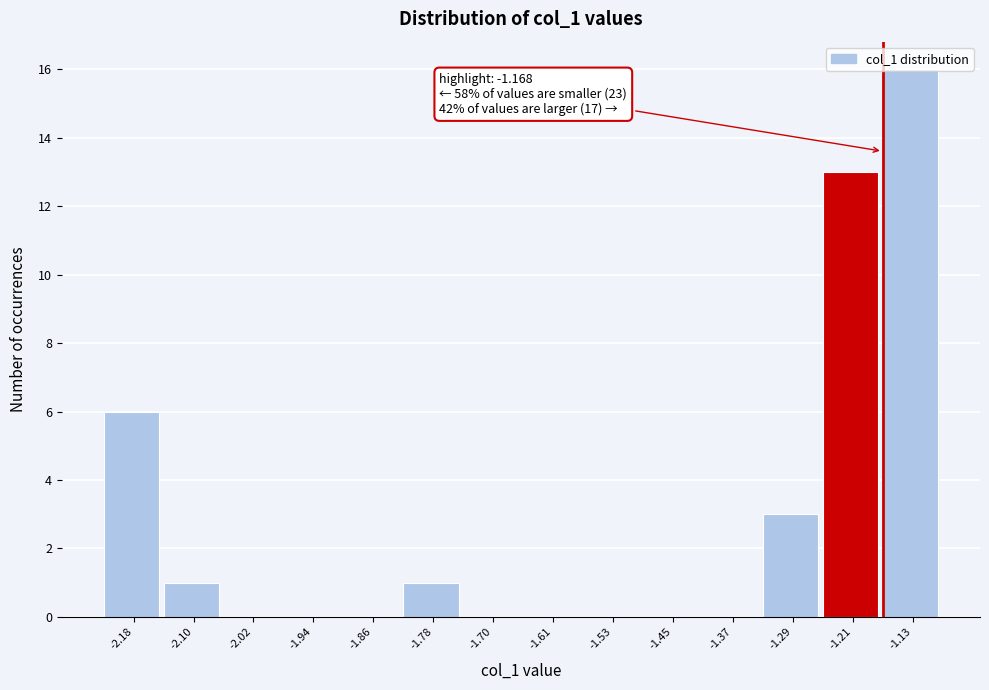

Over which range of the x-axis is the bar tallest?

-1.17 to -1.09